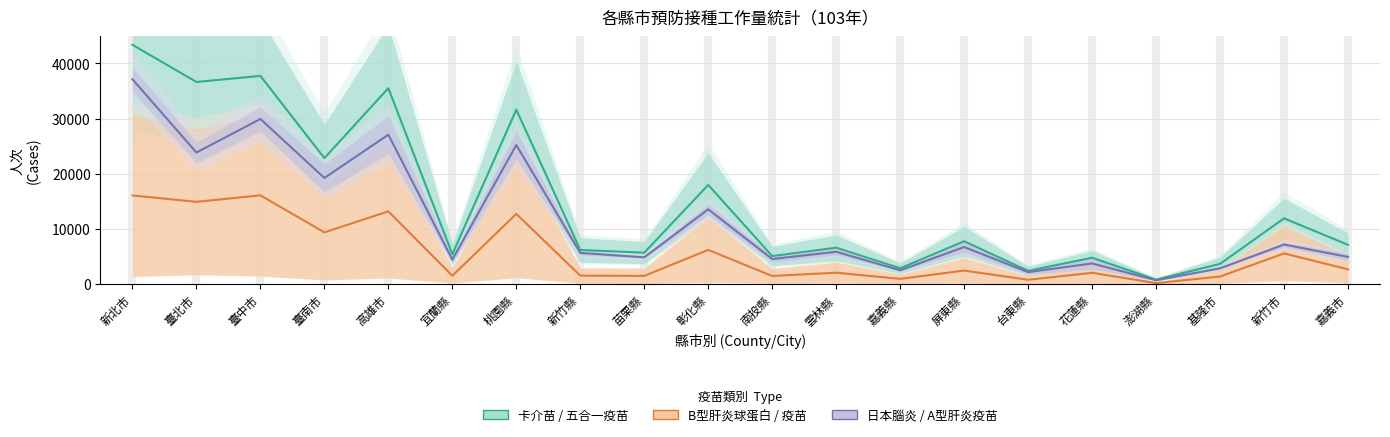

Which has a higher value, 嘉義市 or 苗栗縣?

嘉義市